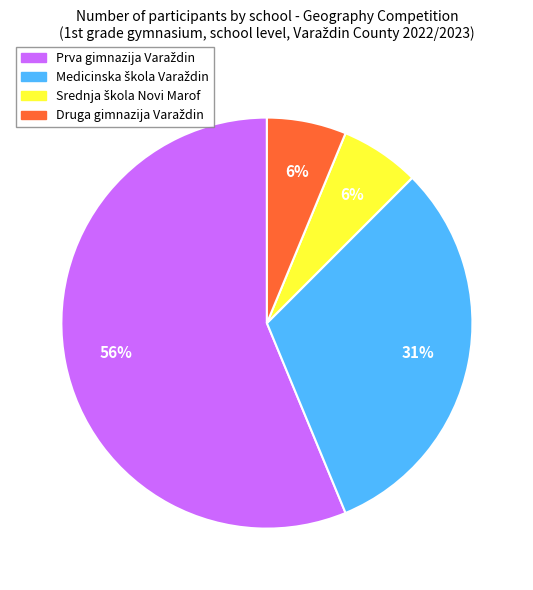

Does any single category account for the majority?

Yes